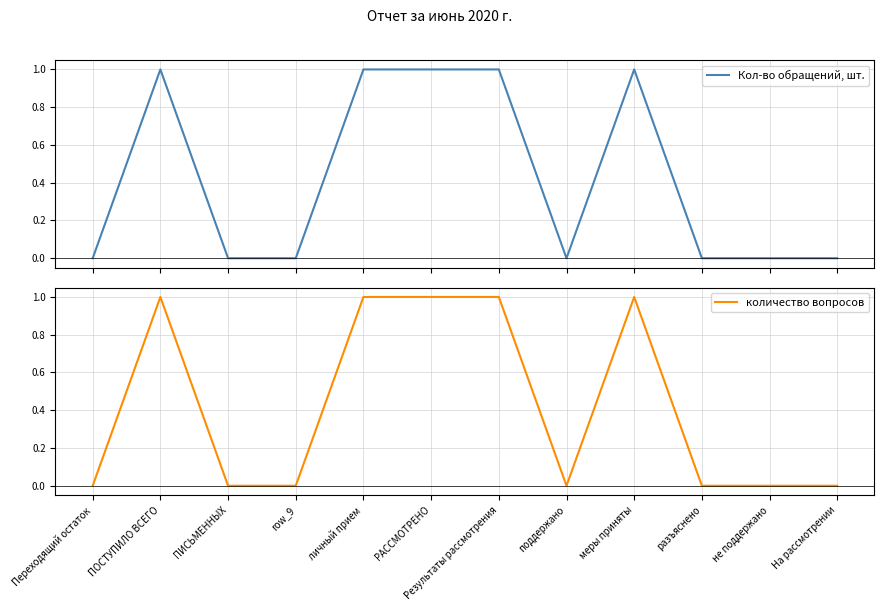

What are all the series names shown in the legend?

Кол-во обращений, шт., количество вопросов